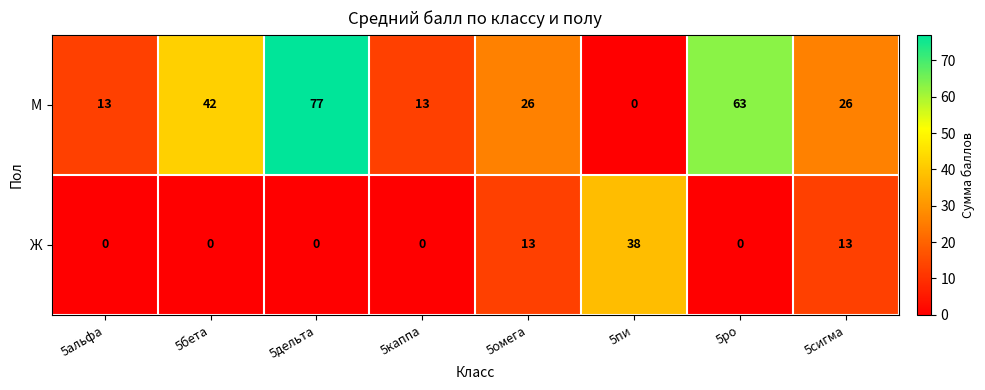

Count the Ж values in the range 0 to 13.

7